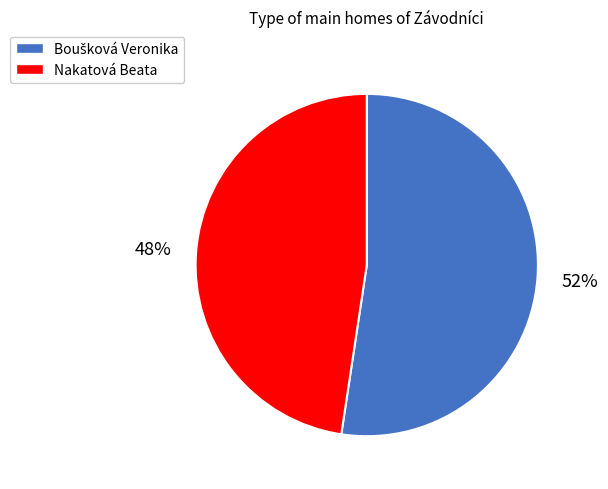

What percentage is the Nakatová Beata slice, to the nearest percent?

48%